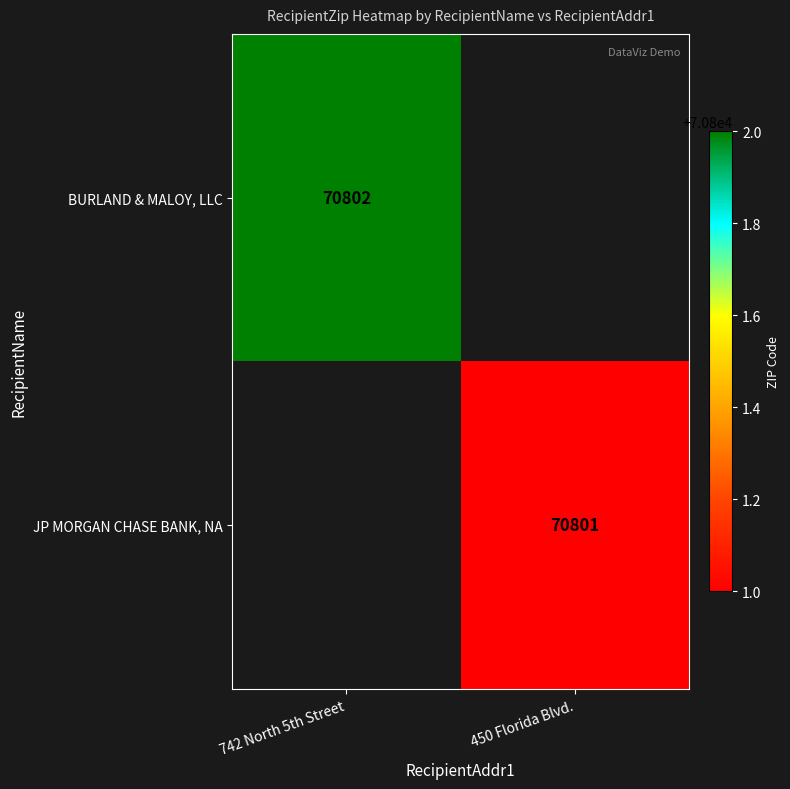

The value of BURLAND & MALOY, LLC at 742 North 5th Street is 70802. True or false?

True